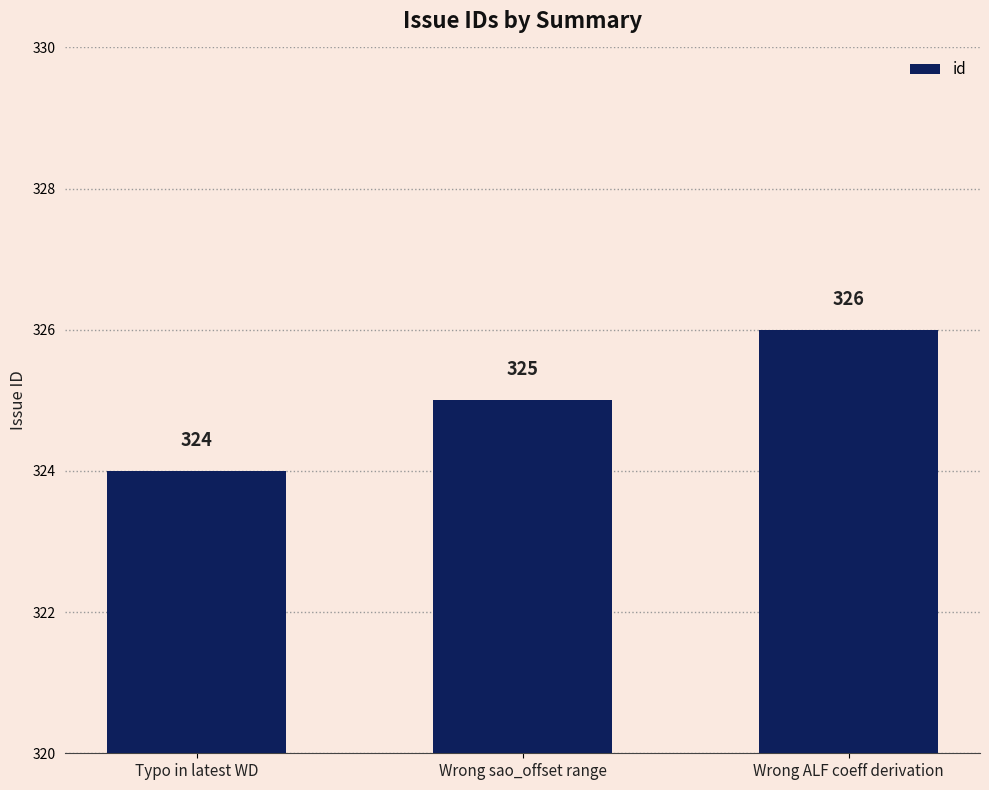

What position from the right is Wrong sao_offset range?

2